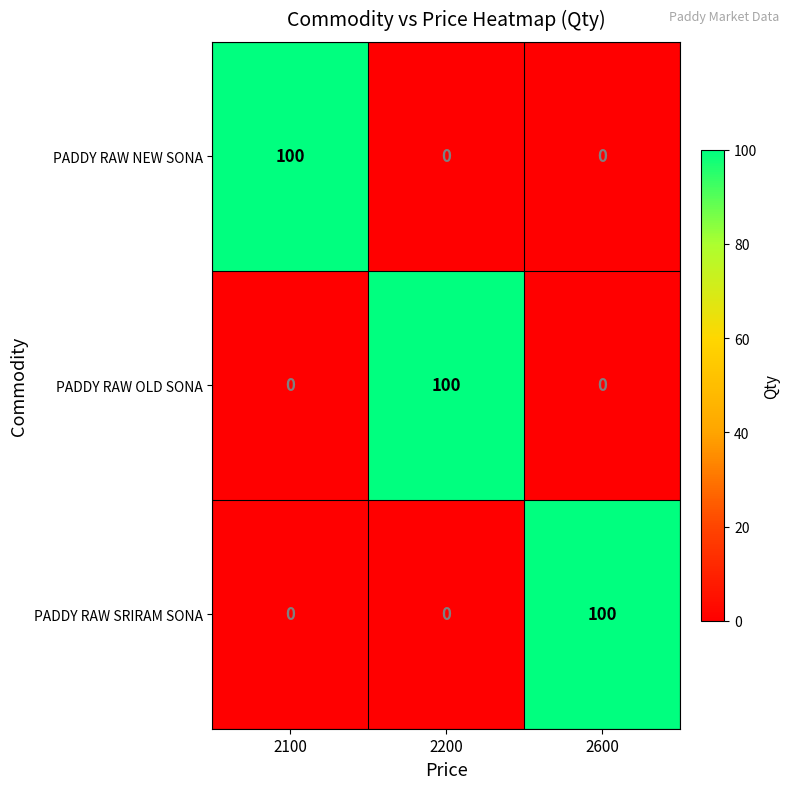

What is the difference between the highest and lowest values at 2600?

100